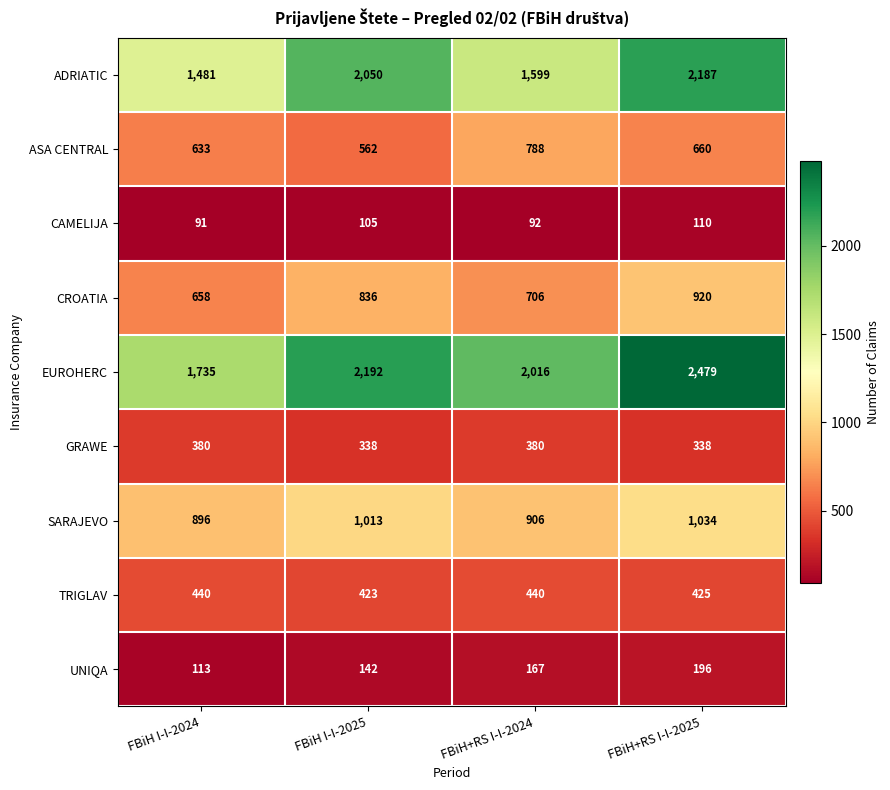

List the series in order of their peak value, highest first.

EUROHERC, ADRIATIC, SARAJEVO, CROATIA, ASA CENTRAL, TRIGLAV, GRAWE, UNIQA, CAMELIJA